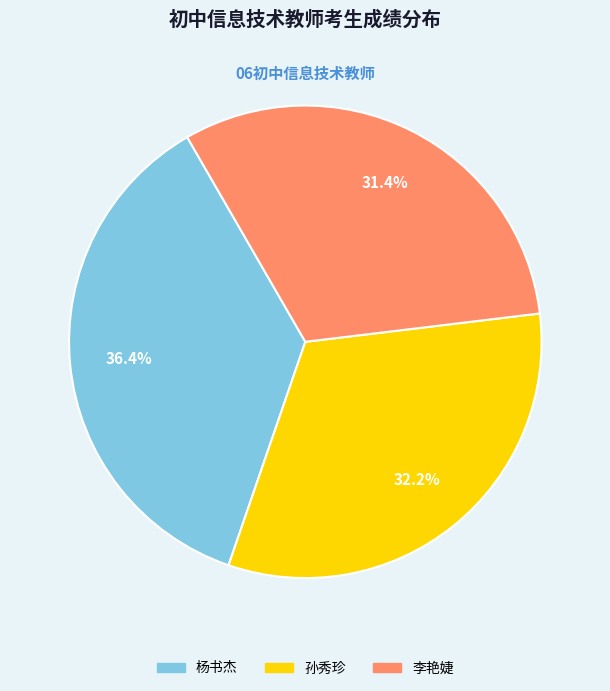

Which has a higher value, 孙秀珍 or 杨书杰?

杨书杰